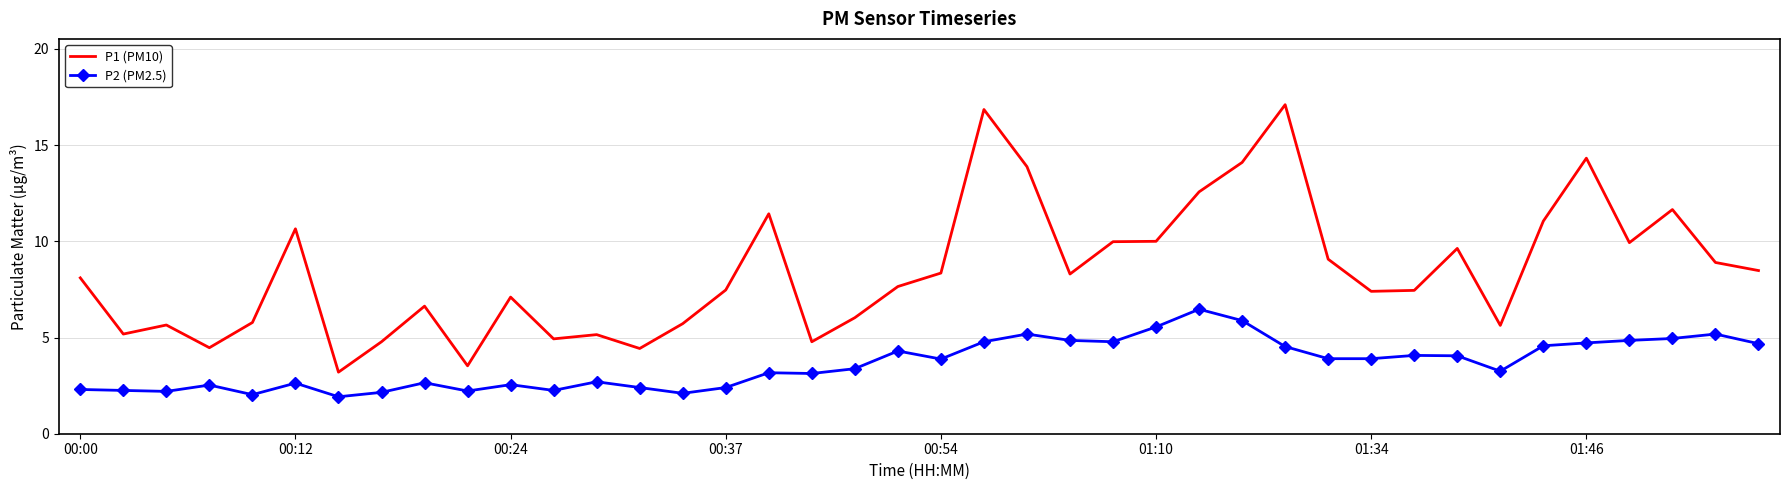

What is the minimum value for P1 (PM10)?

3.2